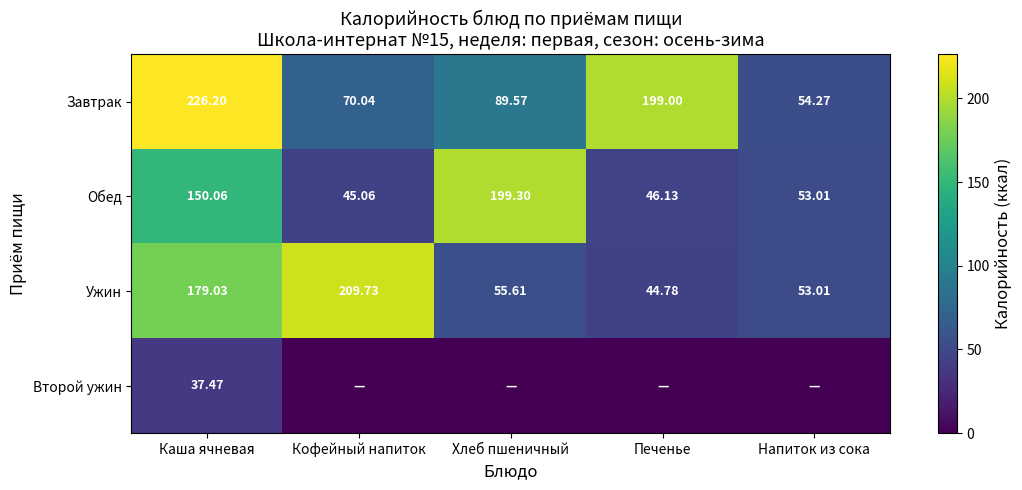

True or false: Обед has a value of 13.6 at Напиток из сока.

False